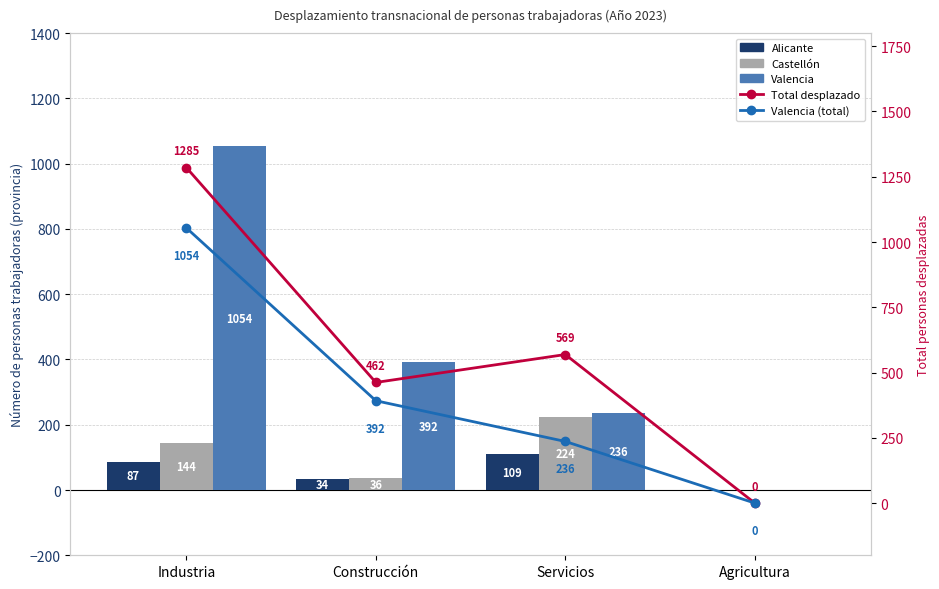

How many values in the Valencia series are below 392?

2